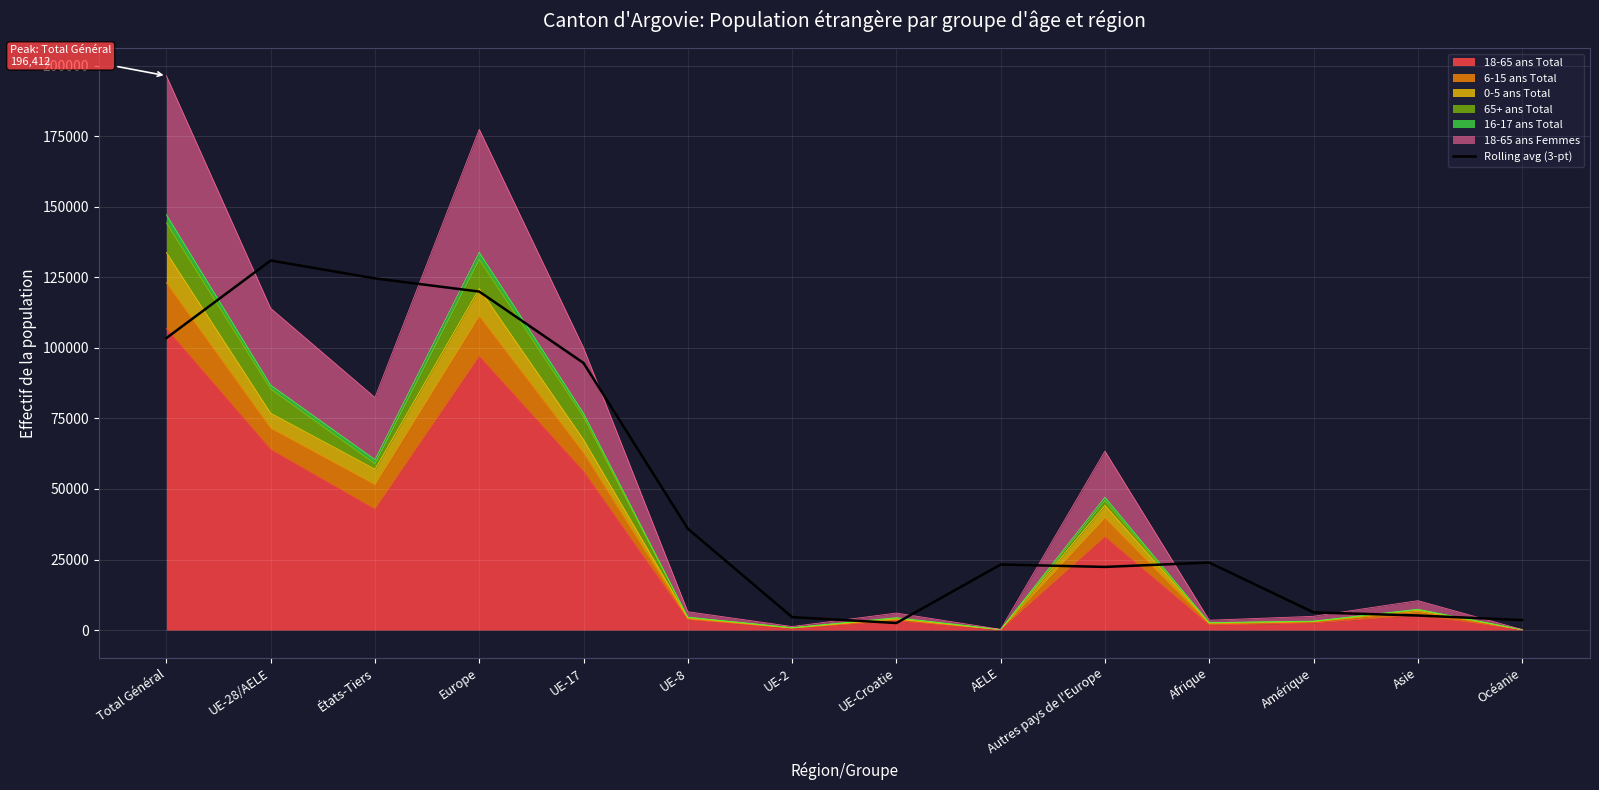

What is the greatest value displayed?

130941.3